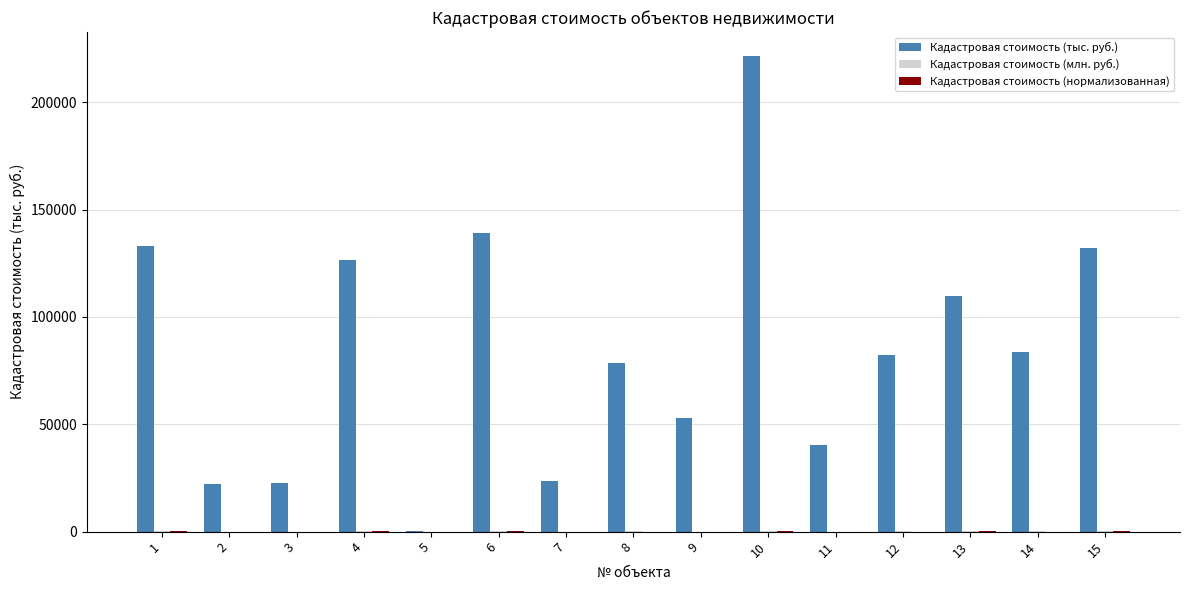

At which category is the sum across all series the highest?

10